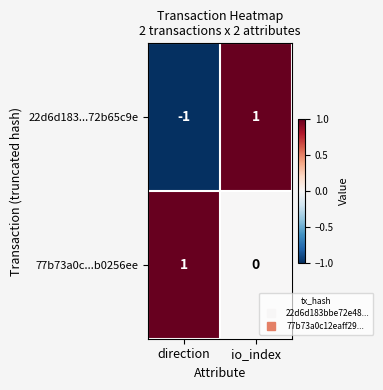

How many categories are shown in the chart?

2